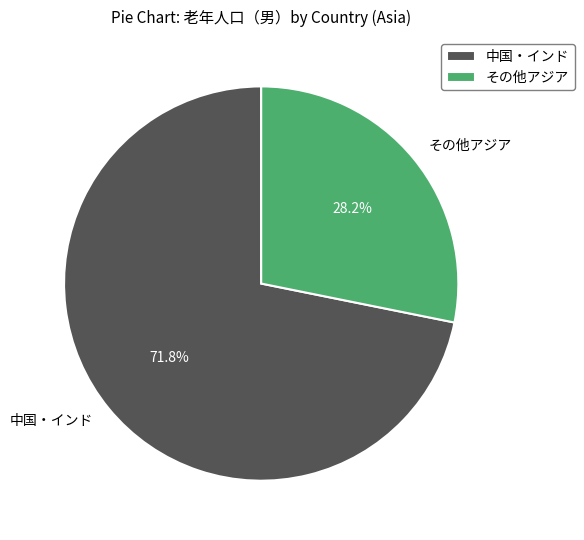

Rank the categories by value from highest to lowest.

中国・インド, その他アジア